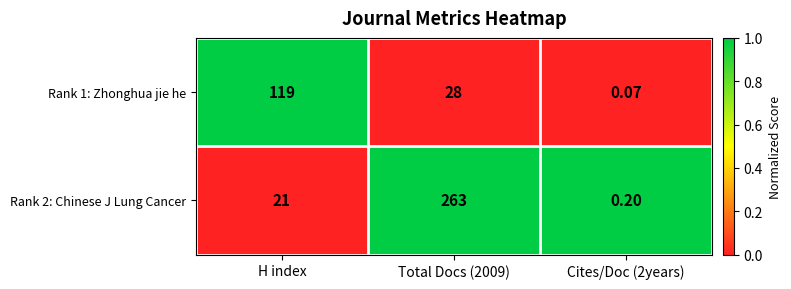

Which series has the largest range (max minus min)?

Rank 2: Chinese J Lung Cancer